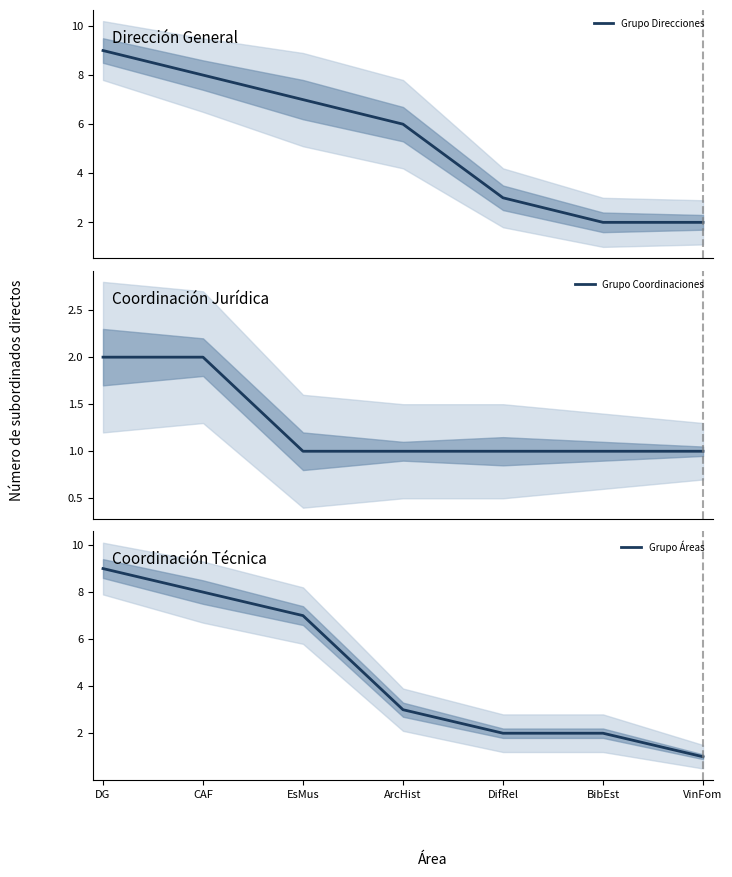

What are all the series names shown in the legend?

Grupo Direcciones, Grupo Coordinaciones, Grupo Áreas